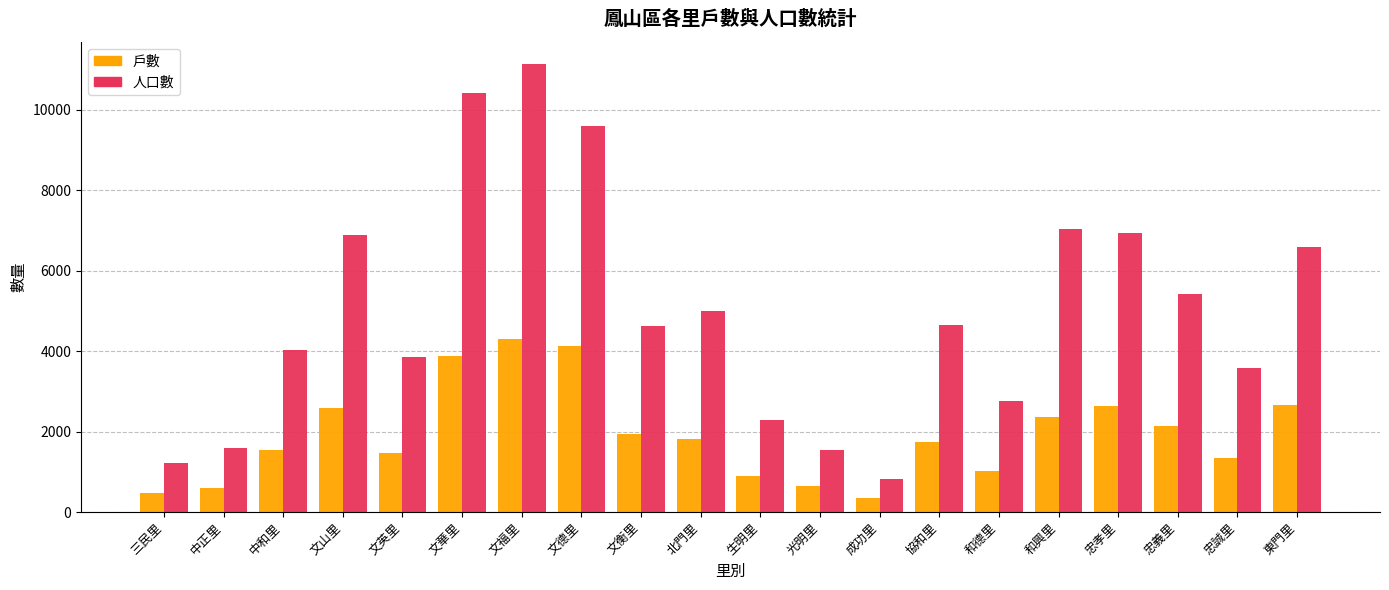

What is the average value of the 人口數 series?

4994